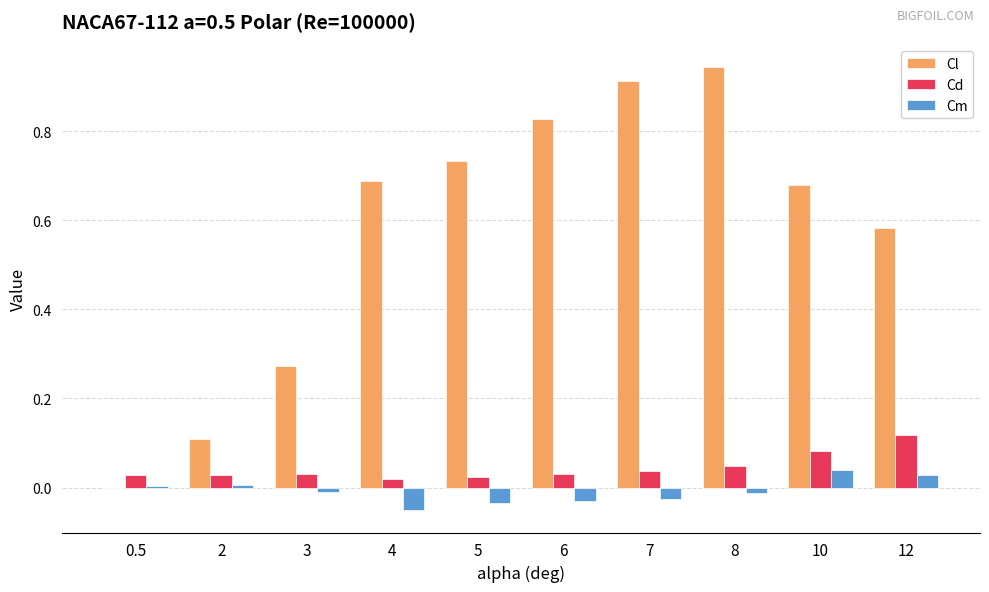

Which category has the highest value across all series?

8